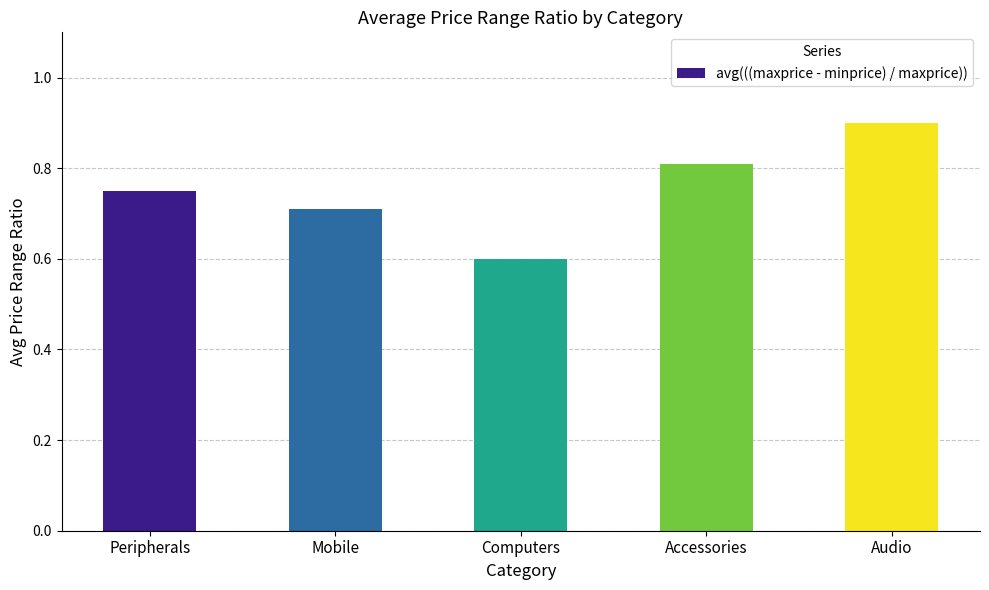

What is the approximate value at Computers?

0.6